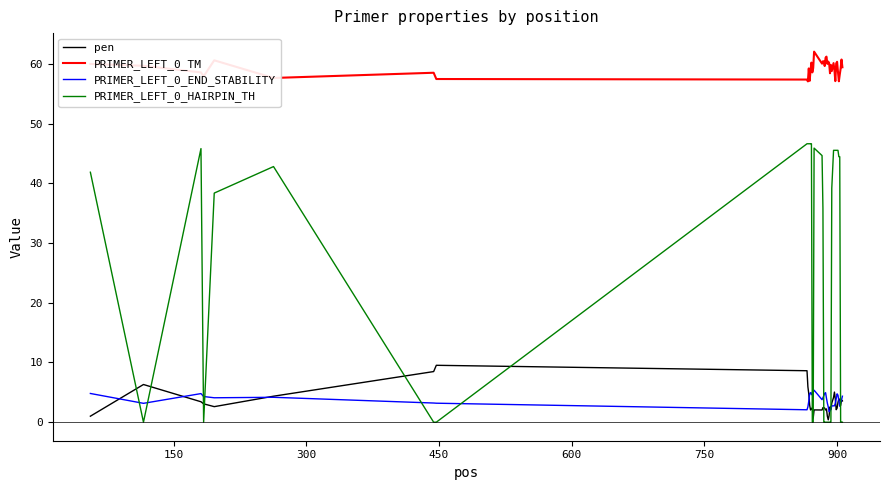

True or false: PRIMER_LEFT_0_TM and pen cross at least once.

False